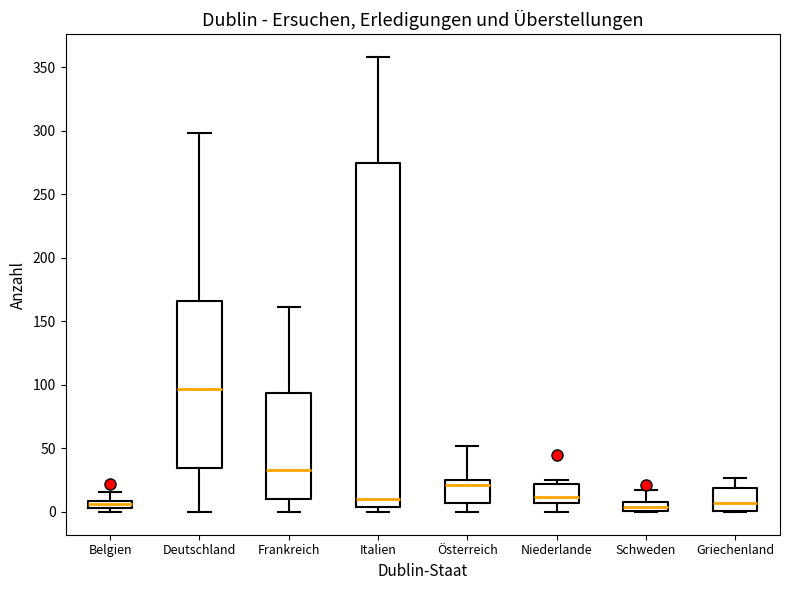

Where does the median line of the box for Österreich sit on the y-axis? The values are not printed on the chart, so give them approximately, as read against the axis.

20